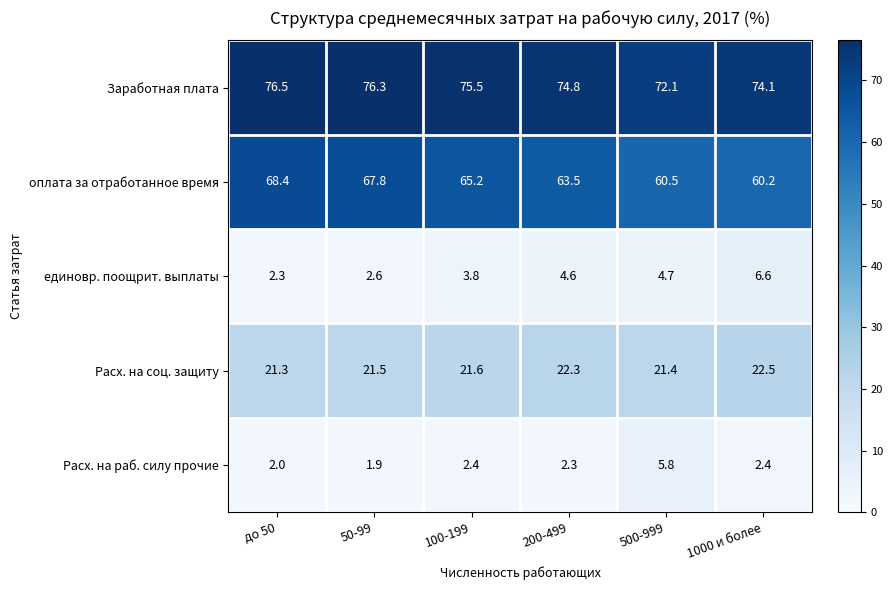

Rank the series at 50-99 from highest to lowest value.

Заработная плата, оплата за отработанное время, Расх. на соц. защиту, единовр. поощрит. выплаты, Расх. на раб. силу прочие